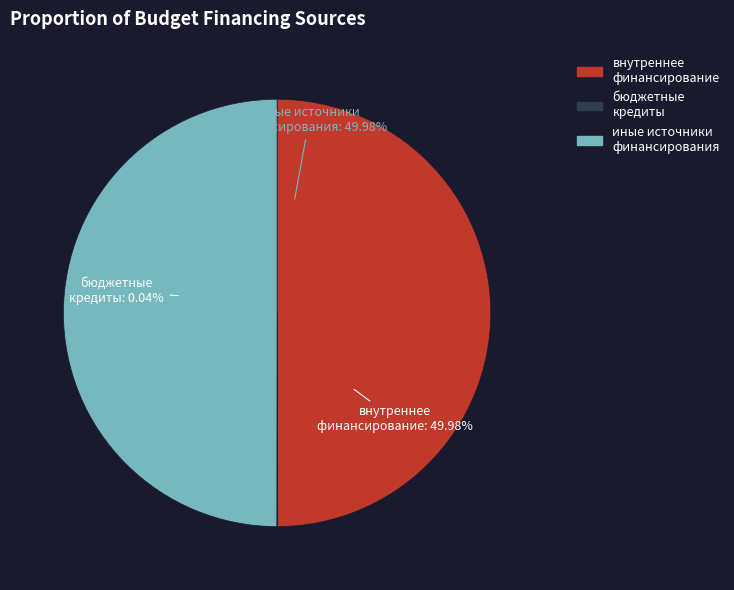

Combined, do источники внутреннего финансирования and Бюджетные кредиты от других бюджетов account for over 50%?

Yes